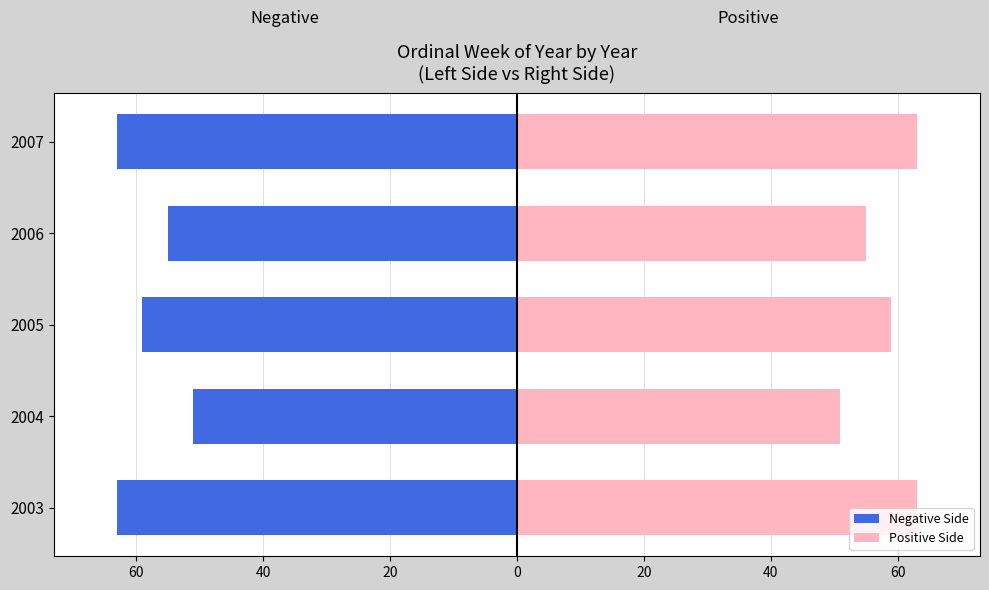

What are all the series names shown in the legend?

Negative Side, Positive Side